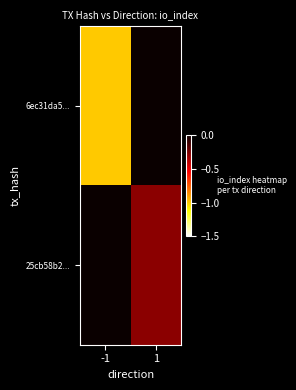

Rank the series at 1 from lowest to highest value.

25cb58b2..., 6ec31da5...